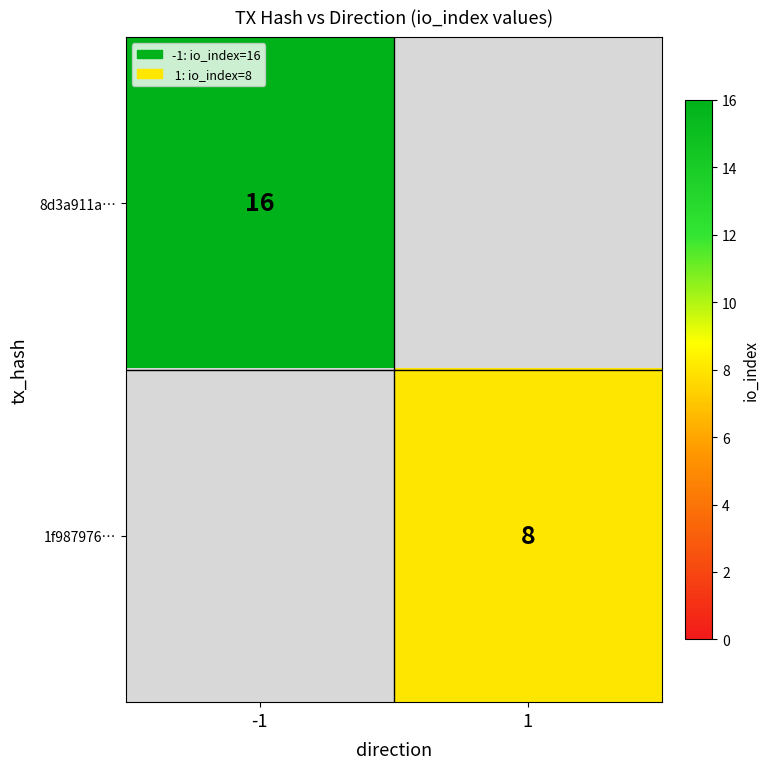

What is the maximum value shown in the chart?

16.0